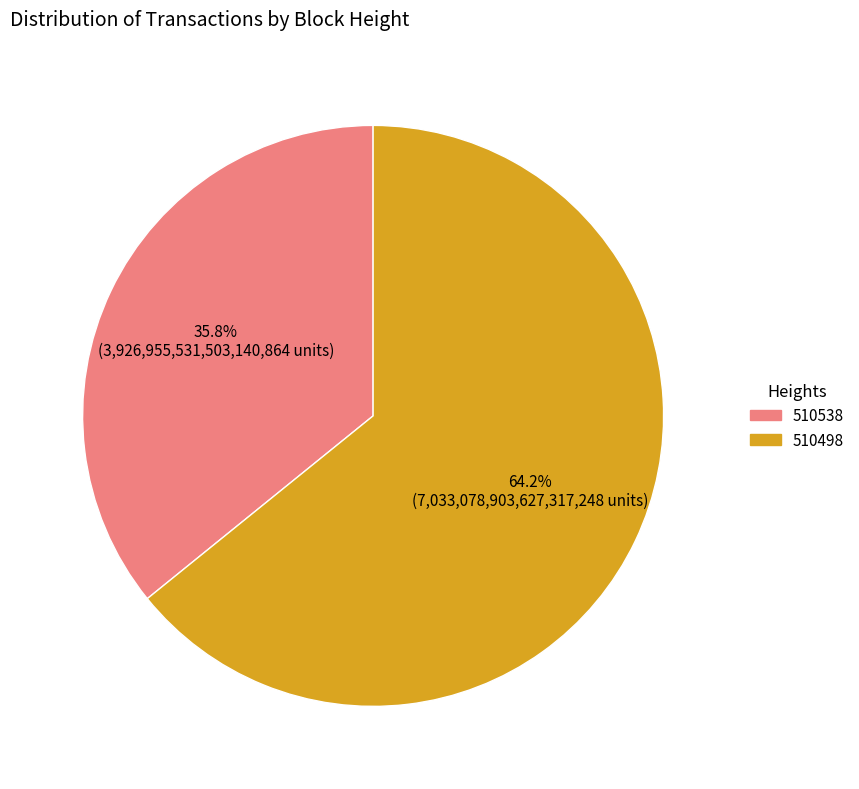

Which category has the biggest portion of the pie?

510498